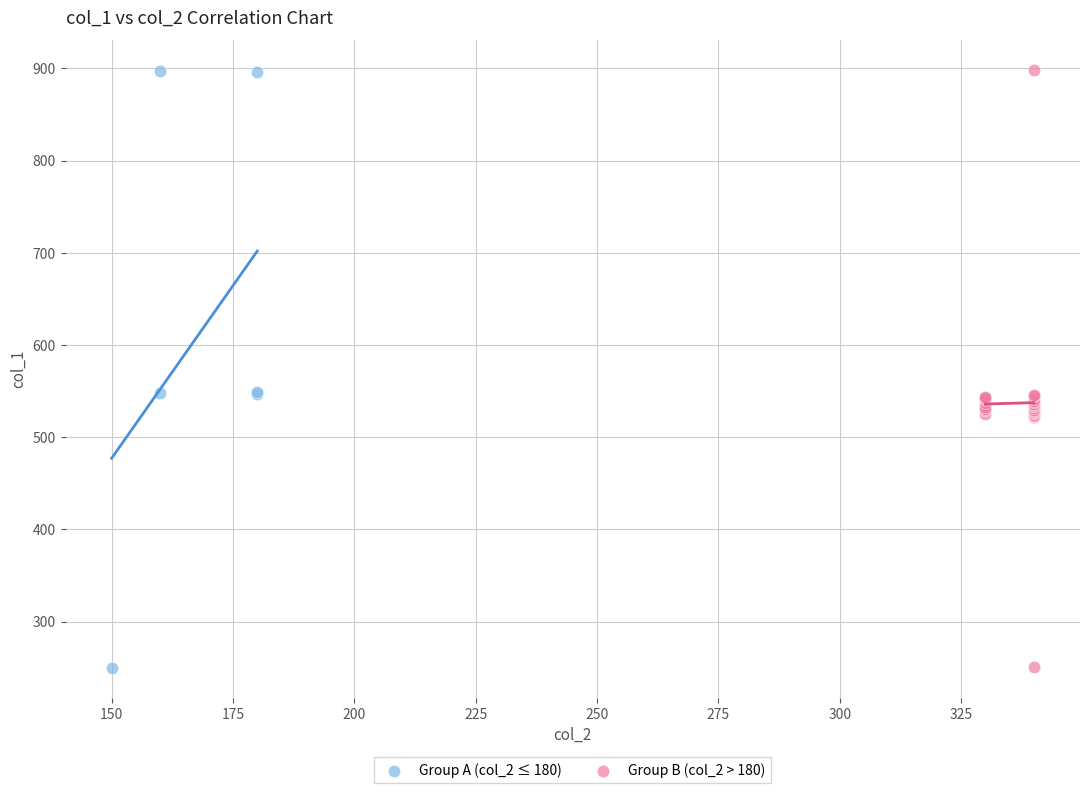

What are all the series names shown in the legend?

Group A (col_2 ≤ 180), Group B (col_2 > 180)